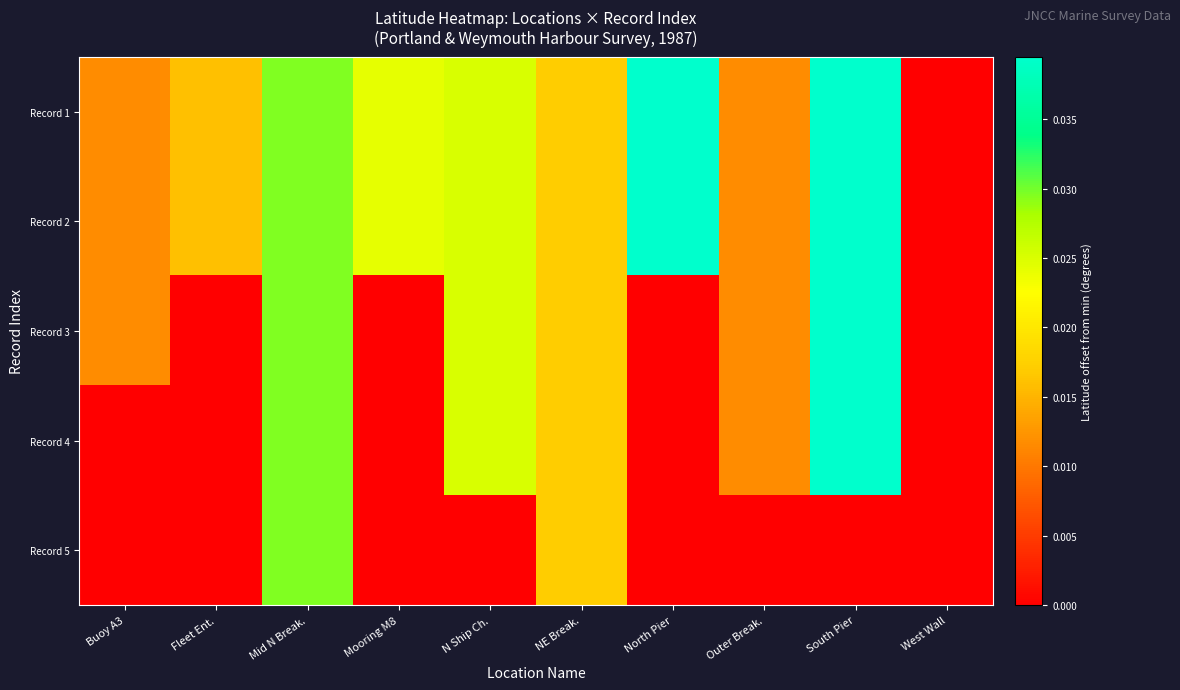

Which series has the largest range (max minus min)?

Record 1